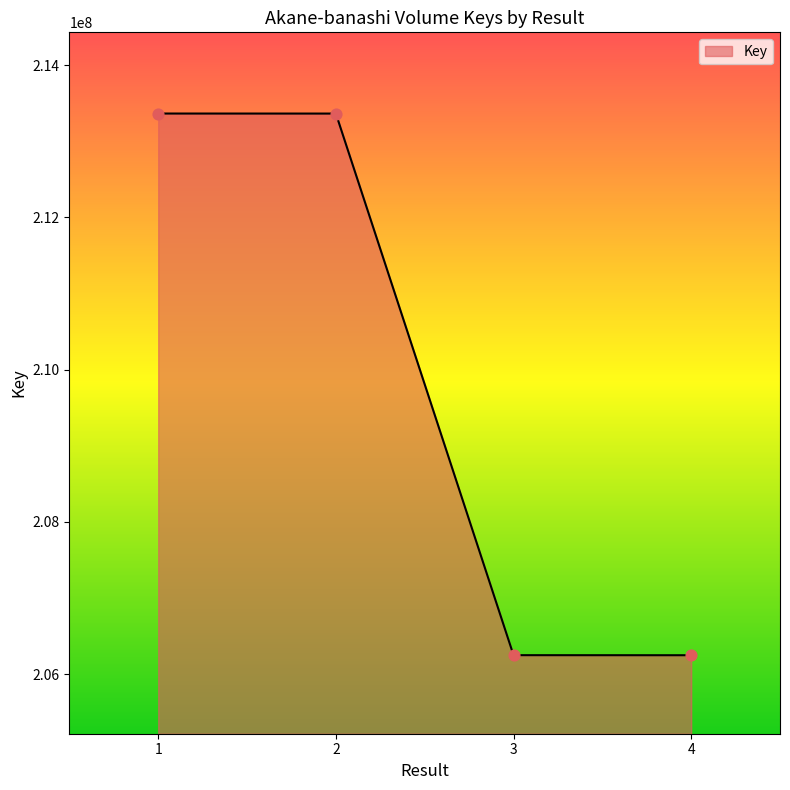

Which has a higher value, 4 or 1?

1